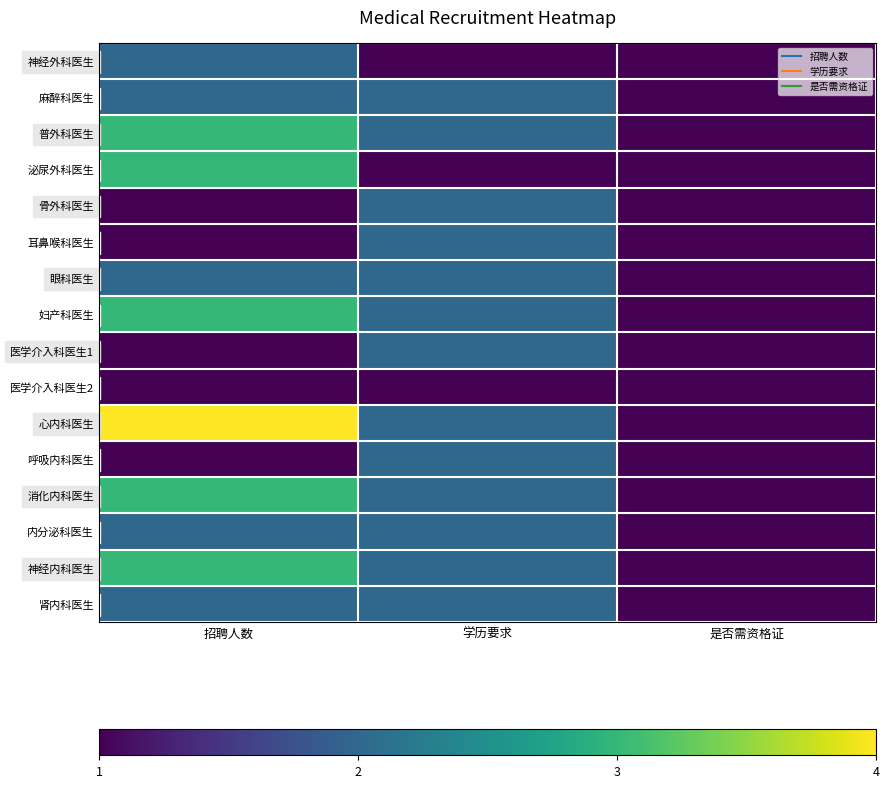

Which label corresponds to the smallest value in the chart?

学历要求